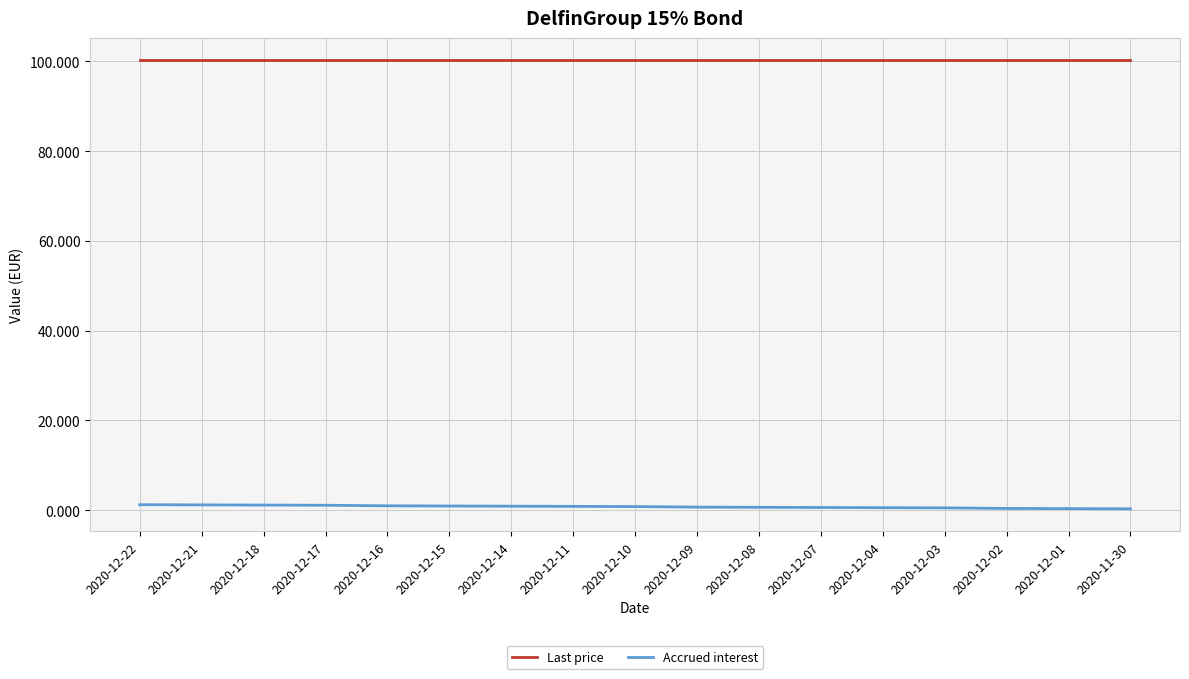

True or false: Last price has a value of 54.6 at 2020-12-04.

False